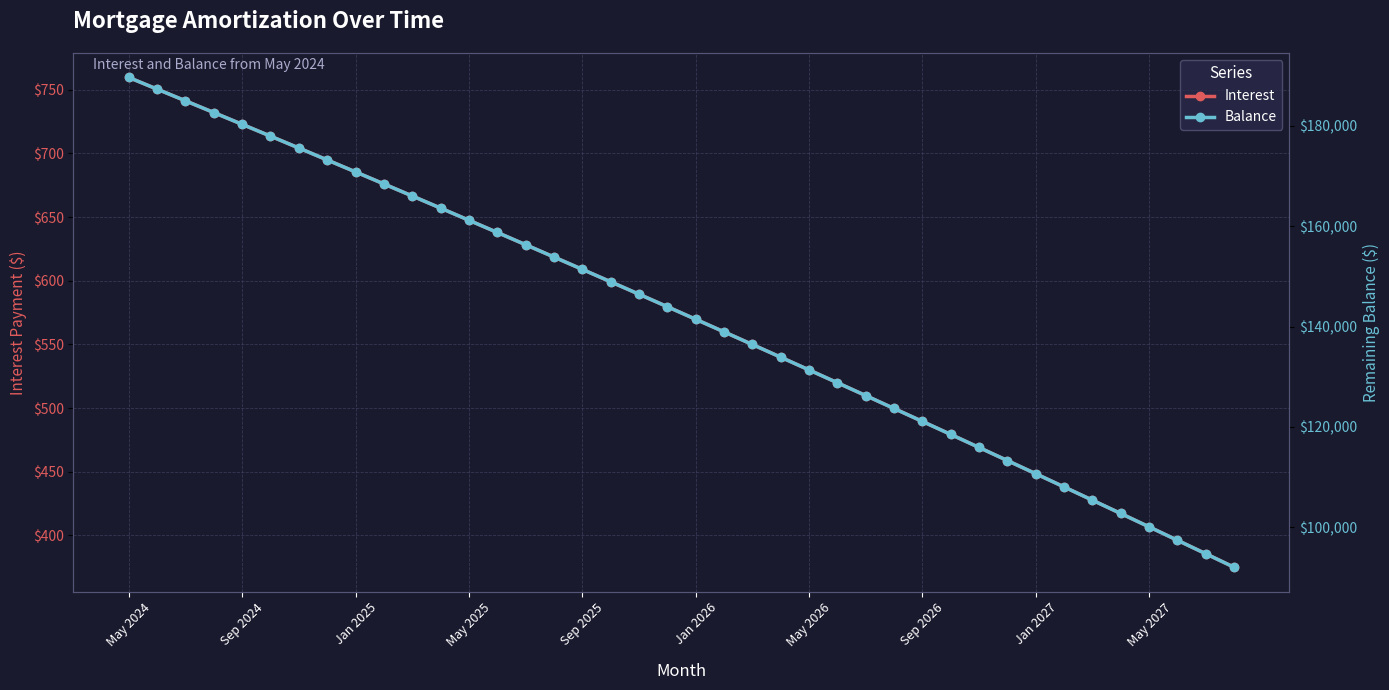

True or false: Interest has more than 2 points higher than both neighbors.

False